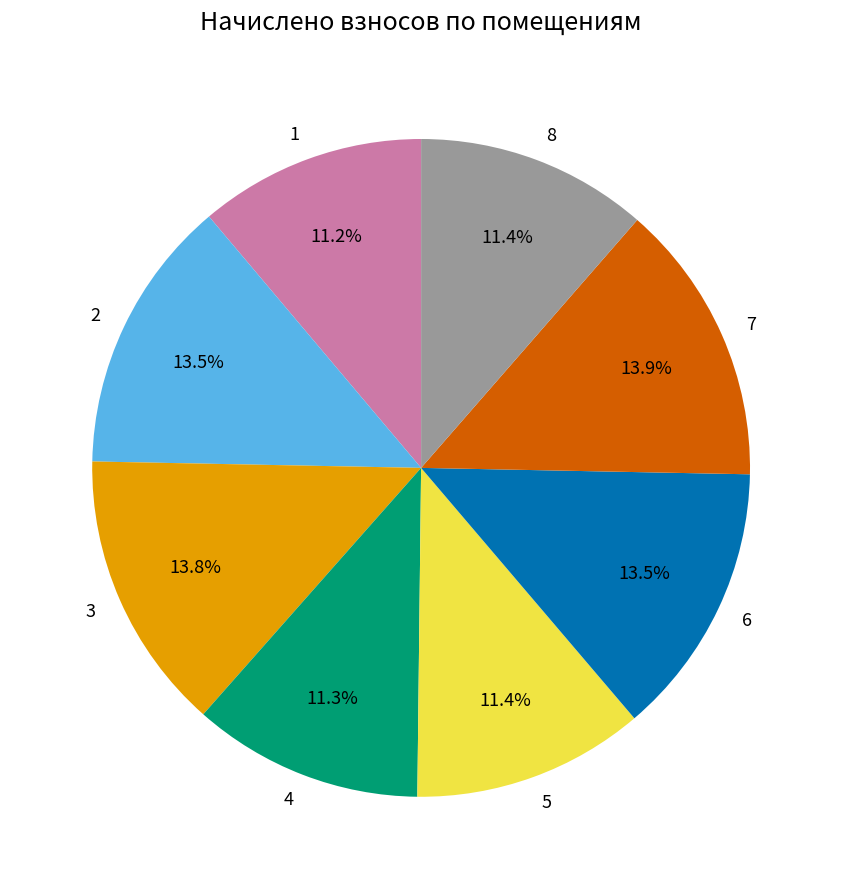

How many segments does this pie chart have?

8